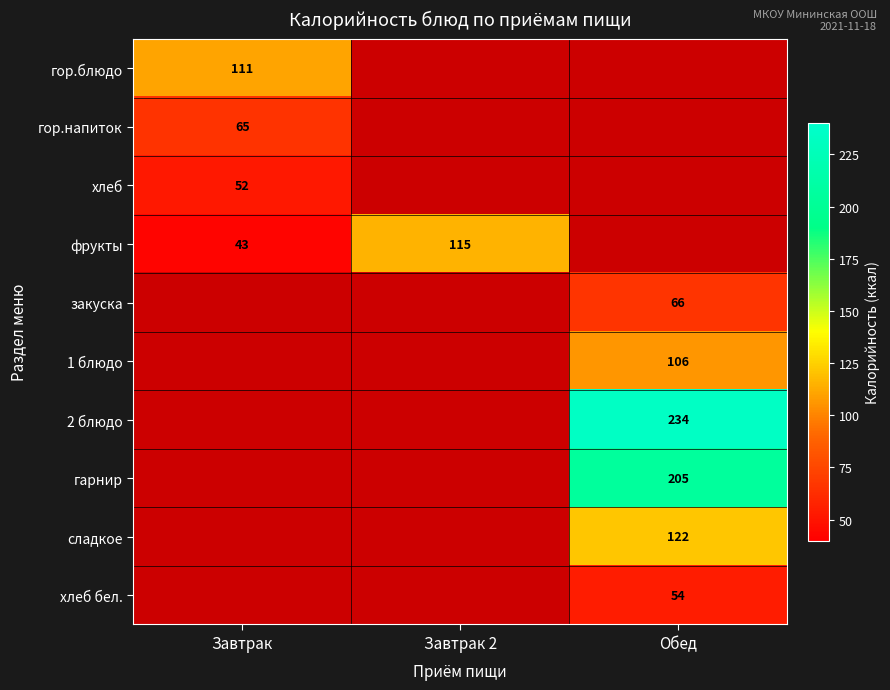

Is it true that 1 блюдо equals 106 at Обед?

True